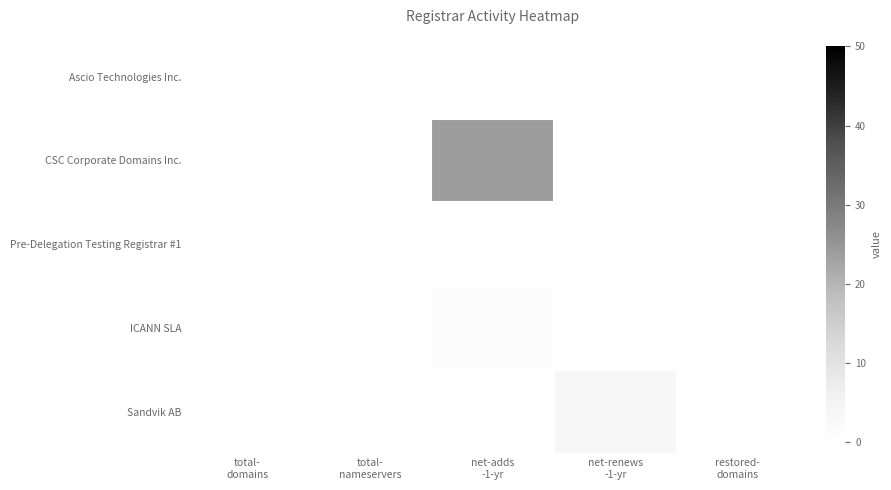

What is the difference between the highest and lowest values at net-renews
-1-yr?

3